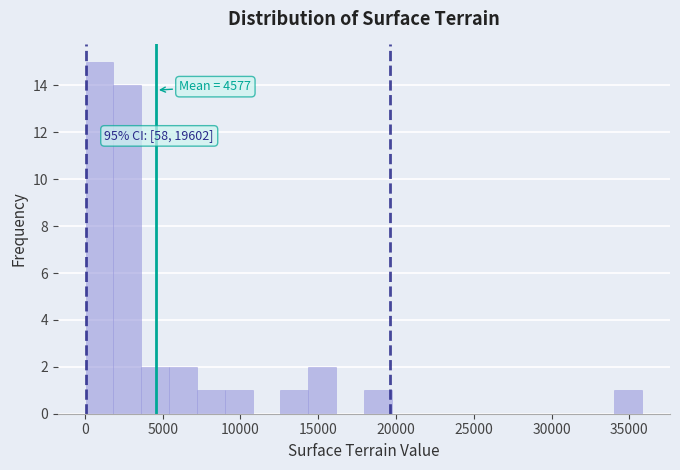

Around what value on the x-axis is the tallest bar? Give the approximate position of its centre, as read against the axis.

1000